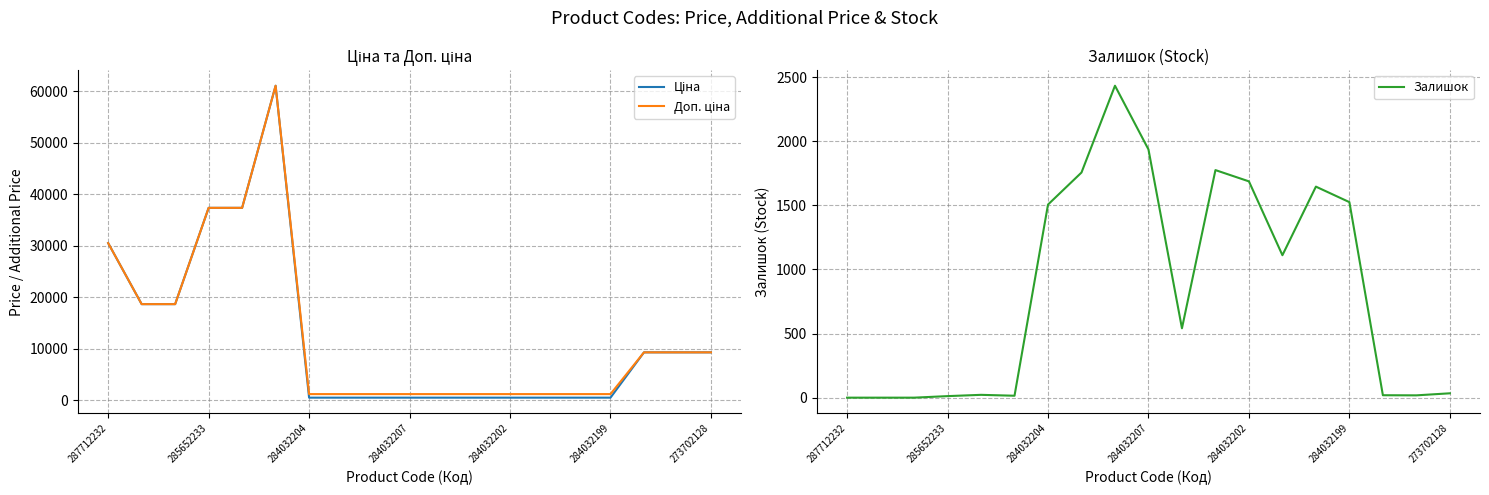

What position from the right is 10?

9